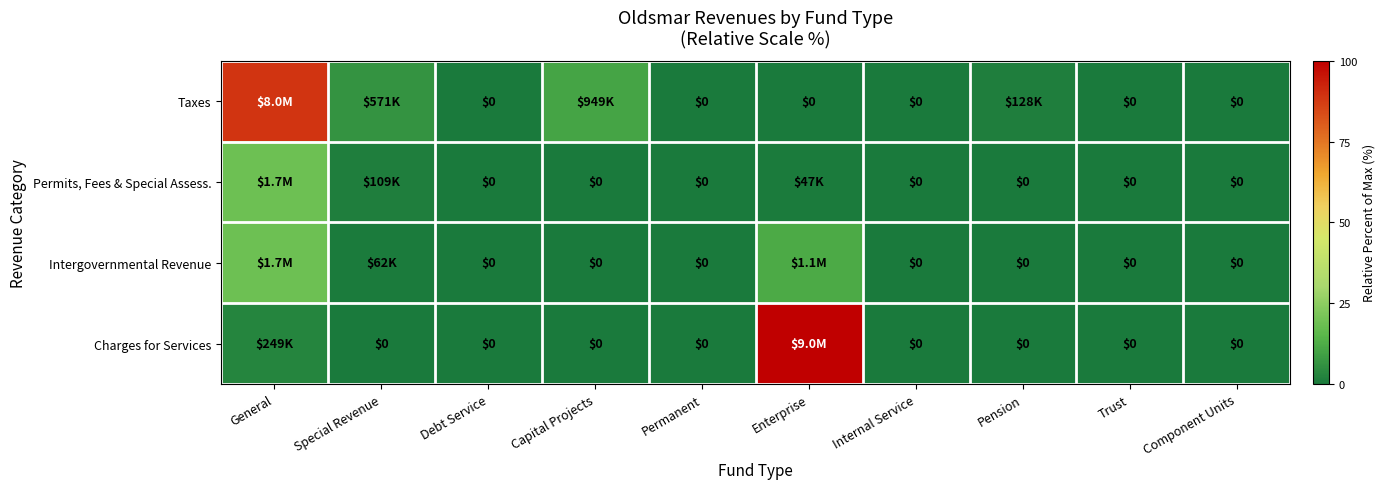

What is the difference between the maximum and second lowest values in the Permits, Fees & Special Assess. series?

18.9